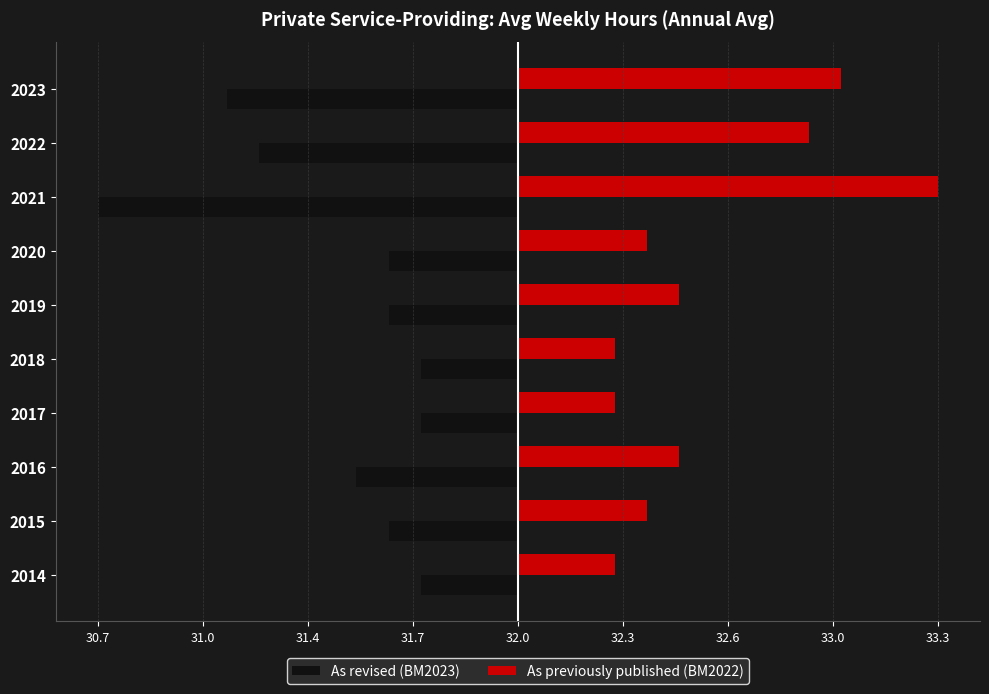

Reading right to left, list all the values displayed in this chart.

As revised (BM2023): -0.9	-0.8	-1.3	-0.4	-0.4	-0.3	-0.3	-0.5	-0.4	-0.3
As previously published (BM2022): 1.0	0.9	1.3	0.4	0.5	0.3	0.3	0.5	0.4	0.3